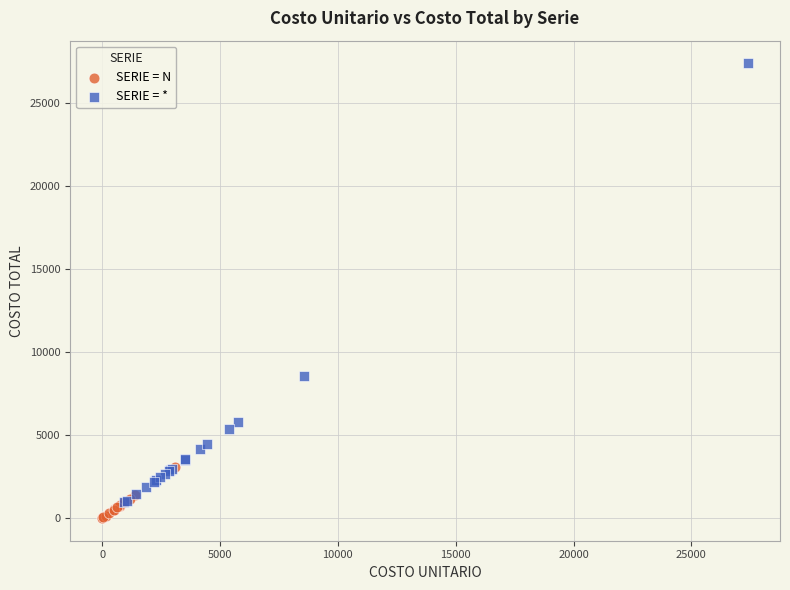

Which series has the largest Y range (max minus min)?

SERIE = *